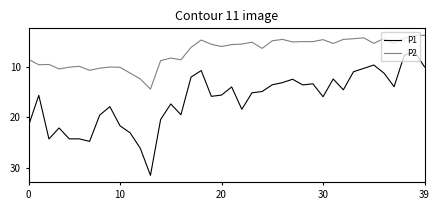

Rank the series by their average value, from lowest to highest.

P2, P1